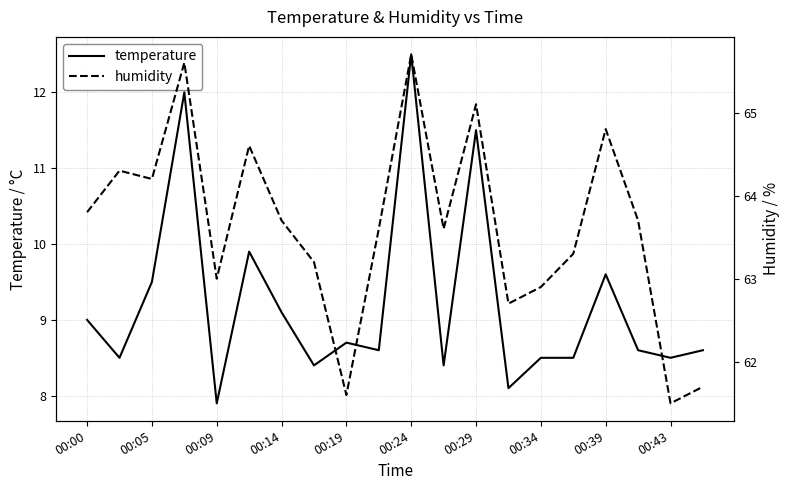

Where does the humidity series first go above 63?

00:00